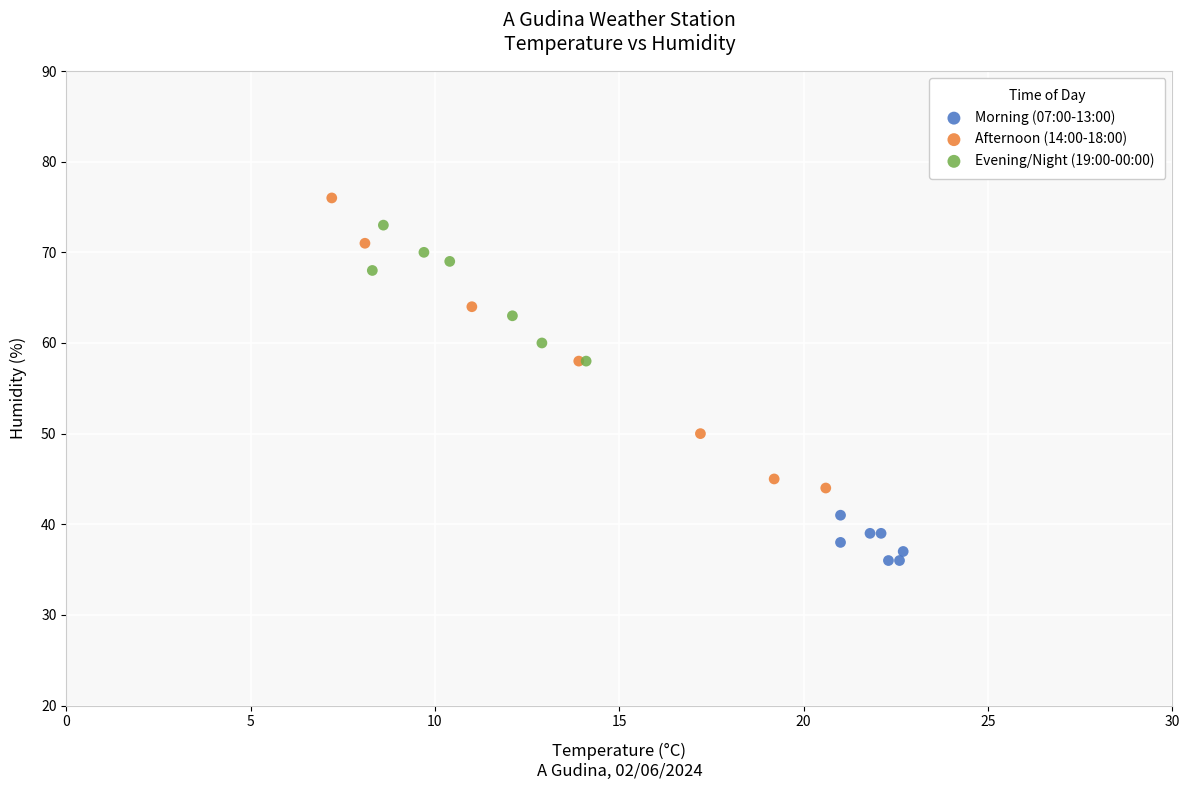

What are all the series names shown in the legend?

Morning (07:00-13:00), Afternoon (14:00-18:00), Evening/Night (19:00-00:00)